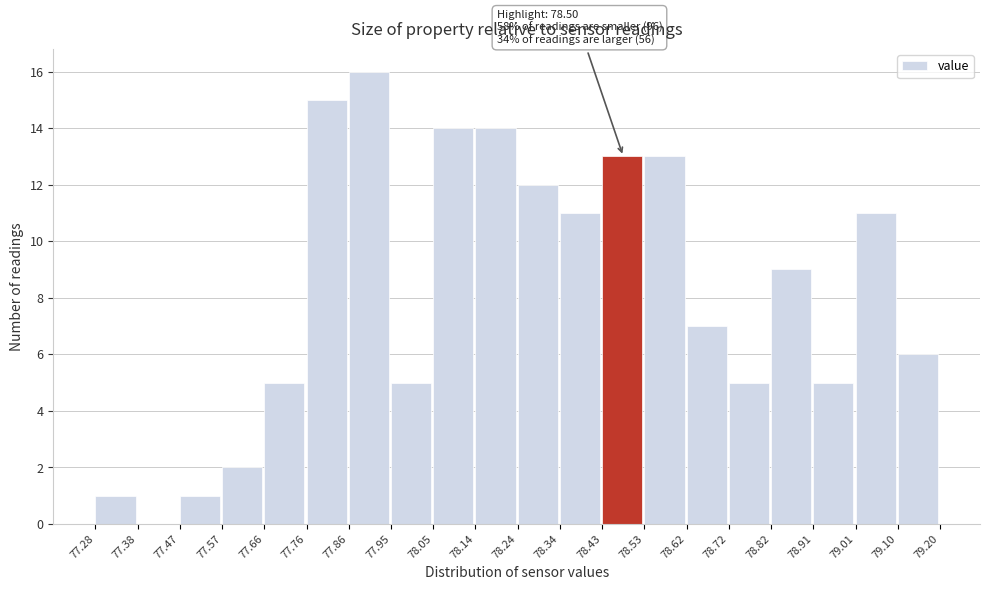

Over which range of the x-axis is the bar tallest?

77.86 to 77.95